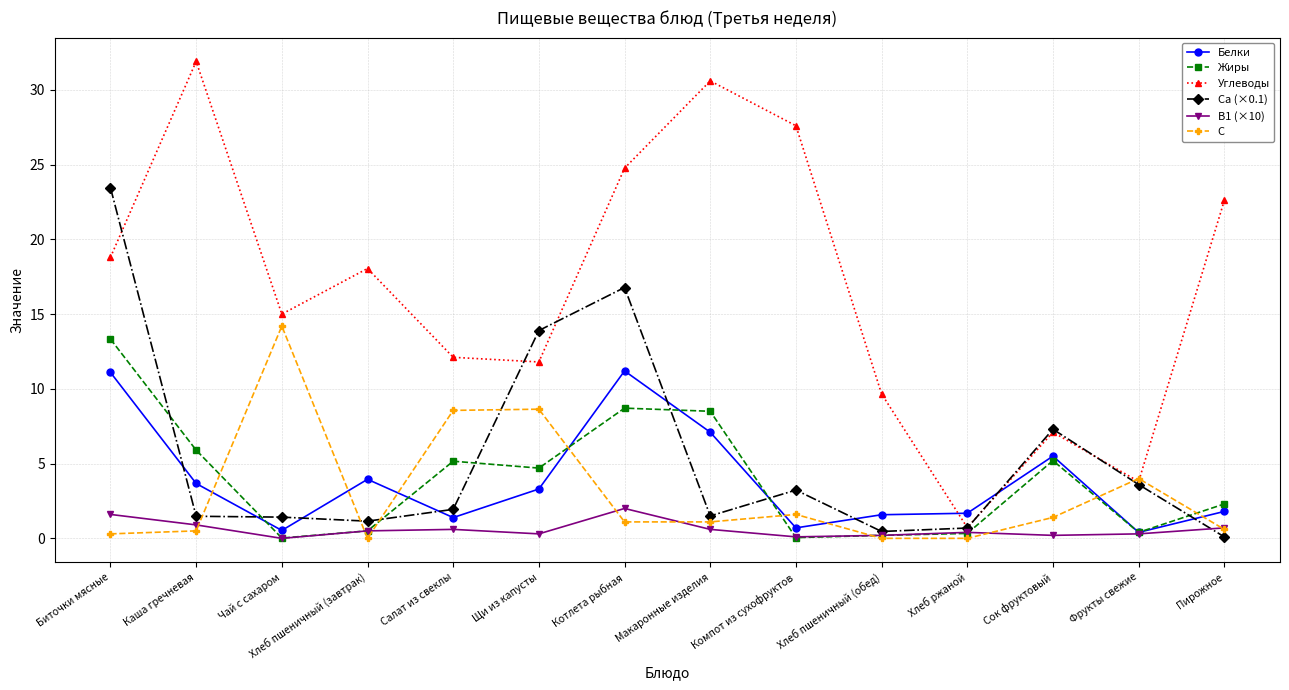

What is the label of the 5th point from the right?

Хлеб пшеничный (обед)